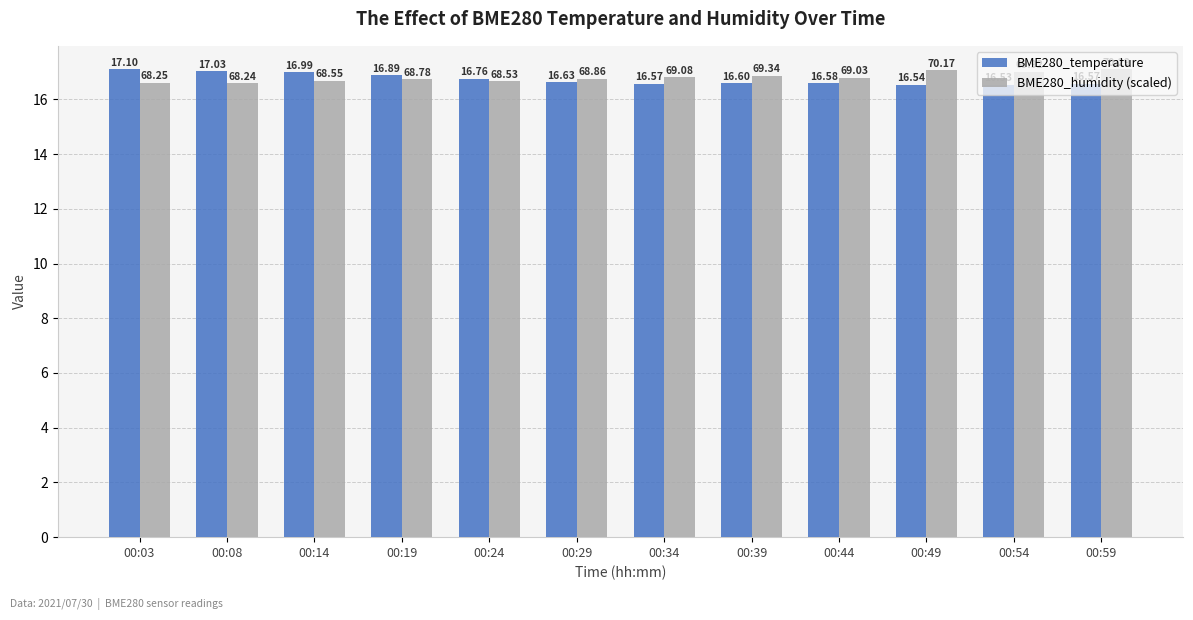

How many bars are there in each group?

2